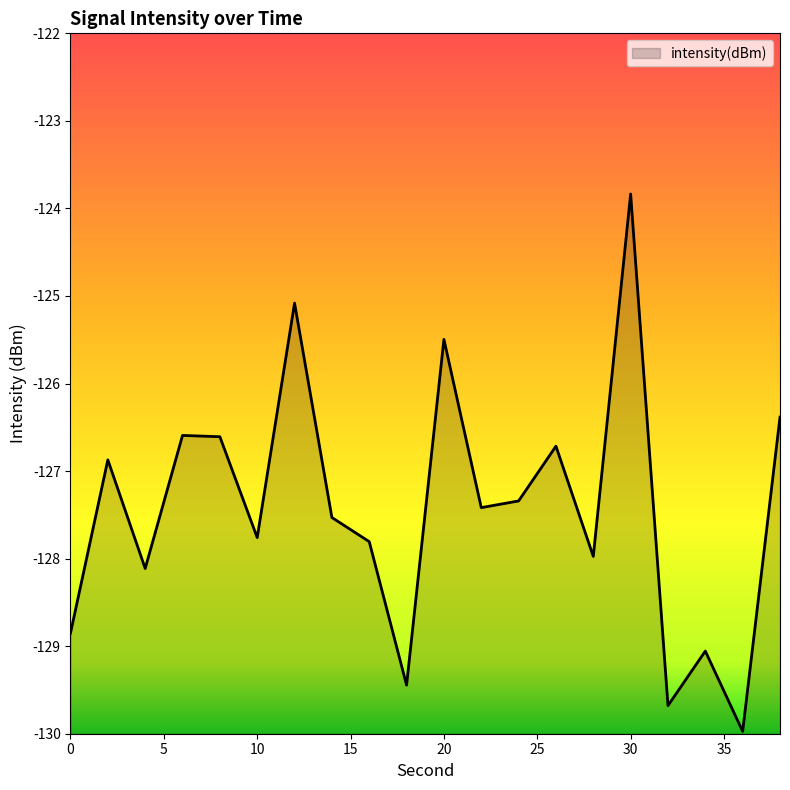

How many values exceed -127?

8